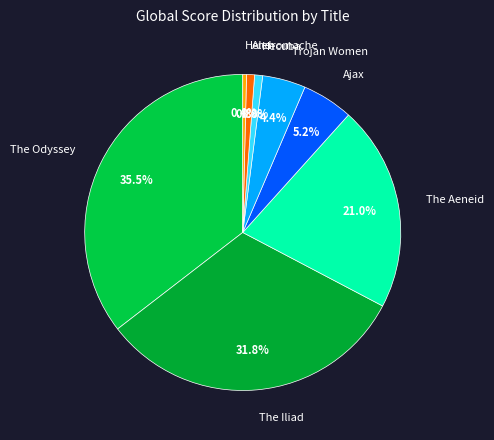

Which has a higher value, Hecuba or The Aeneid?

The Aeneid